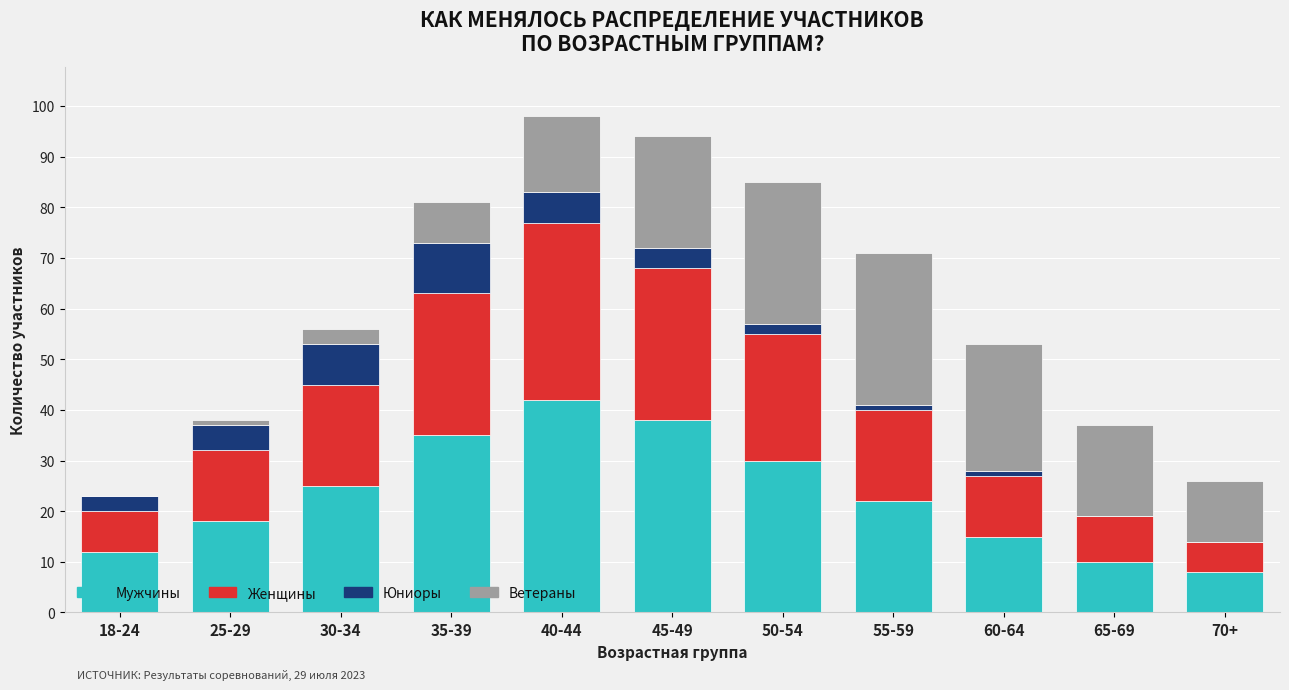

What is the maximum value for Мужчины?

42